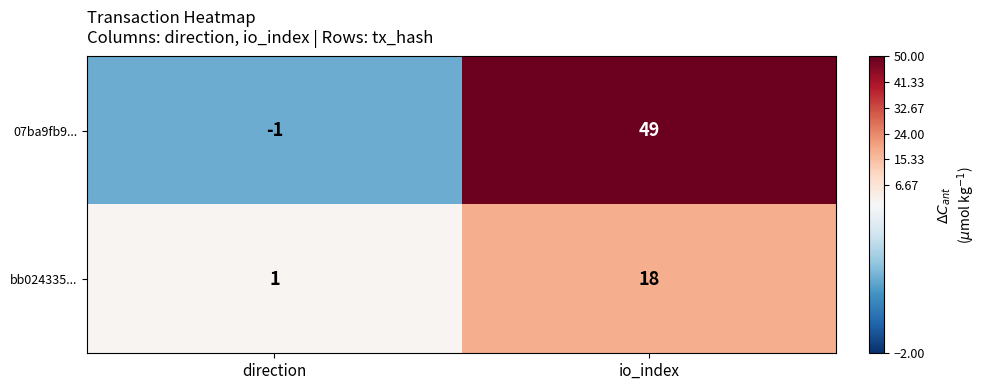

What is the difference between the bb024335... values at direction and io_index?

17